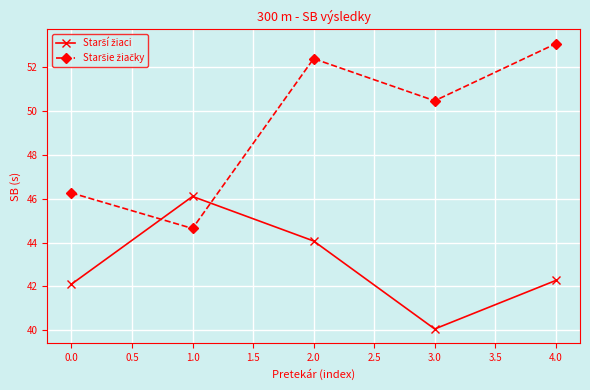

At which category is the sum across all series the highest?

2.0